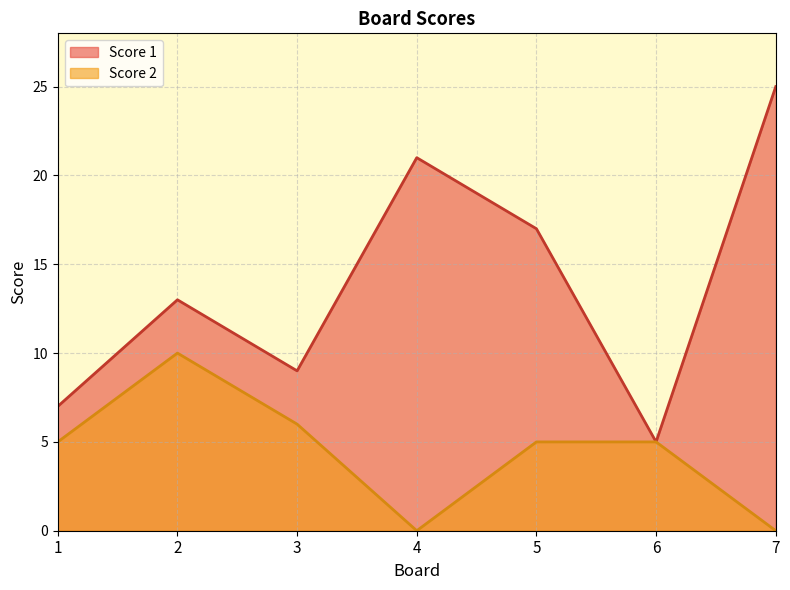

Which category has the lowest value in the Score 2 series?

4